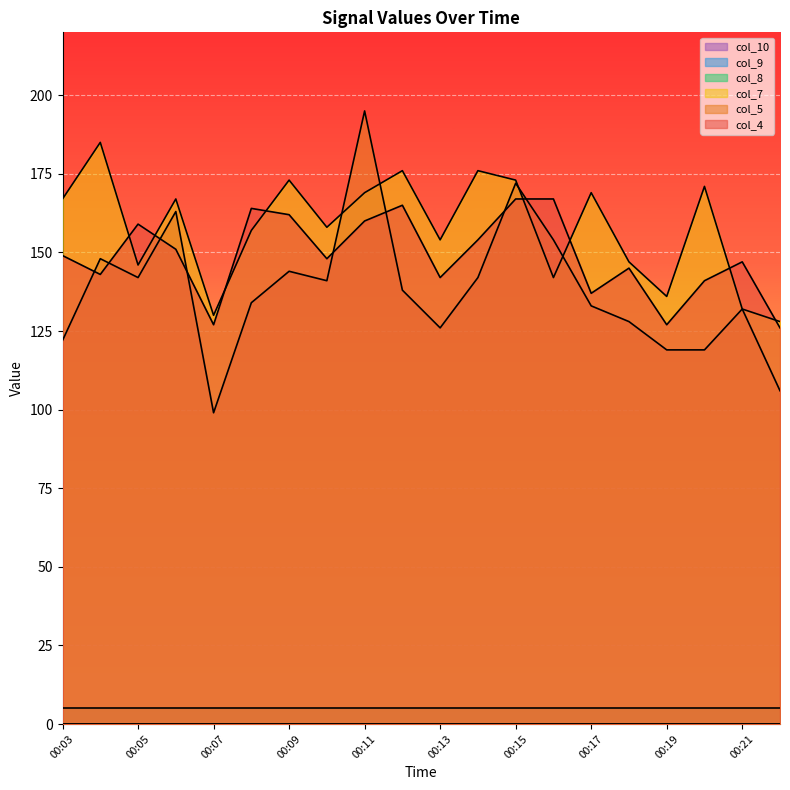

Is it true that col_7 equals 128 at 00:22?

True